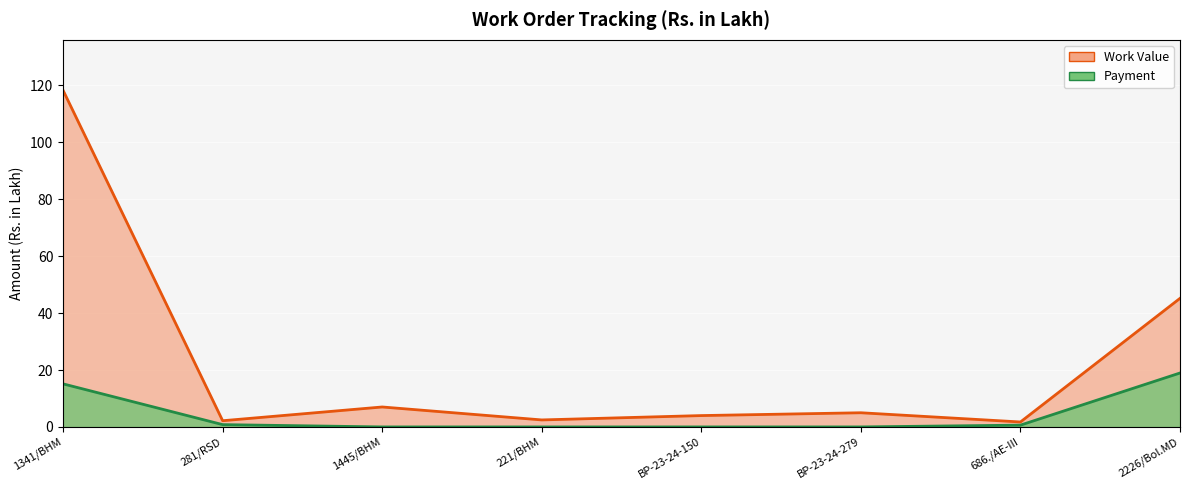

What is the total value across all series at 221/BHM?

2.5